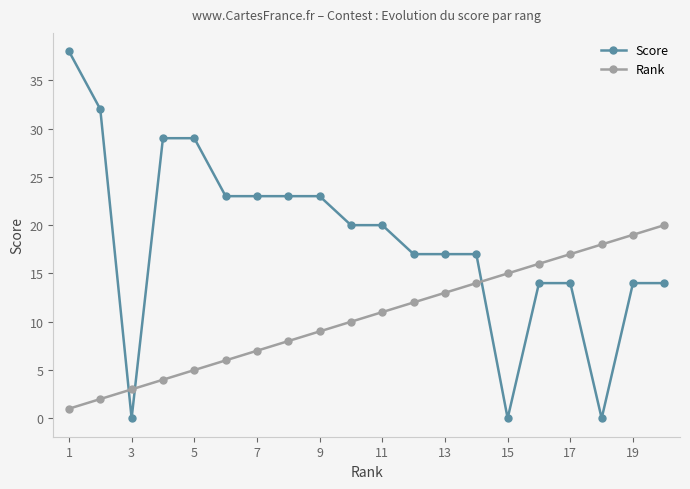

Which series has the largest total across all categories?

Score